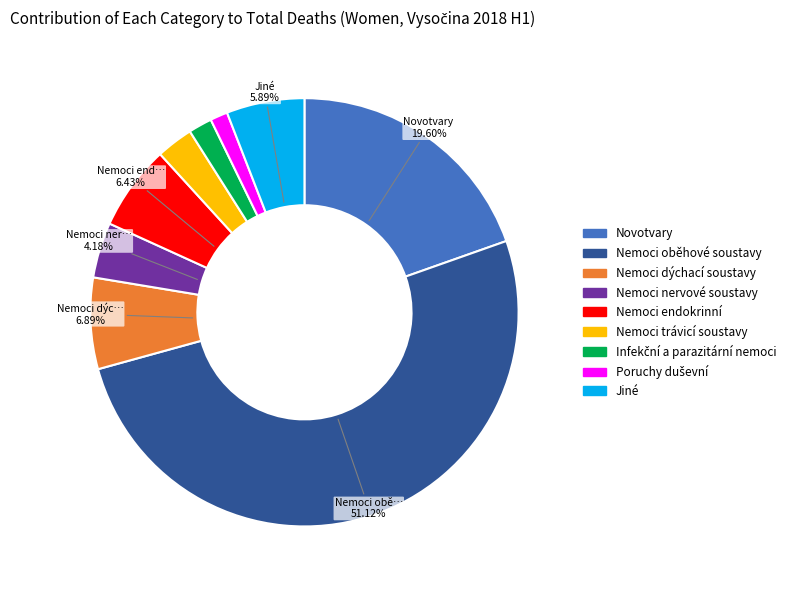

How many segments does this pie chart have?

9